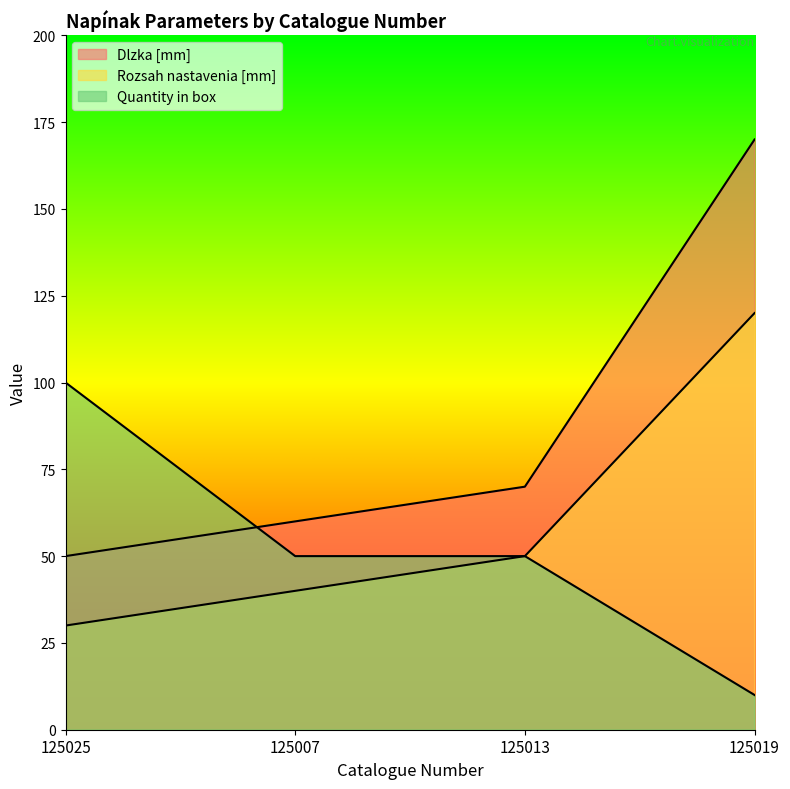

The Quantity in box series shows 100 at 125025. True or false?

True